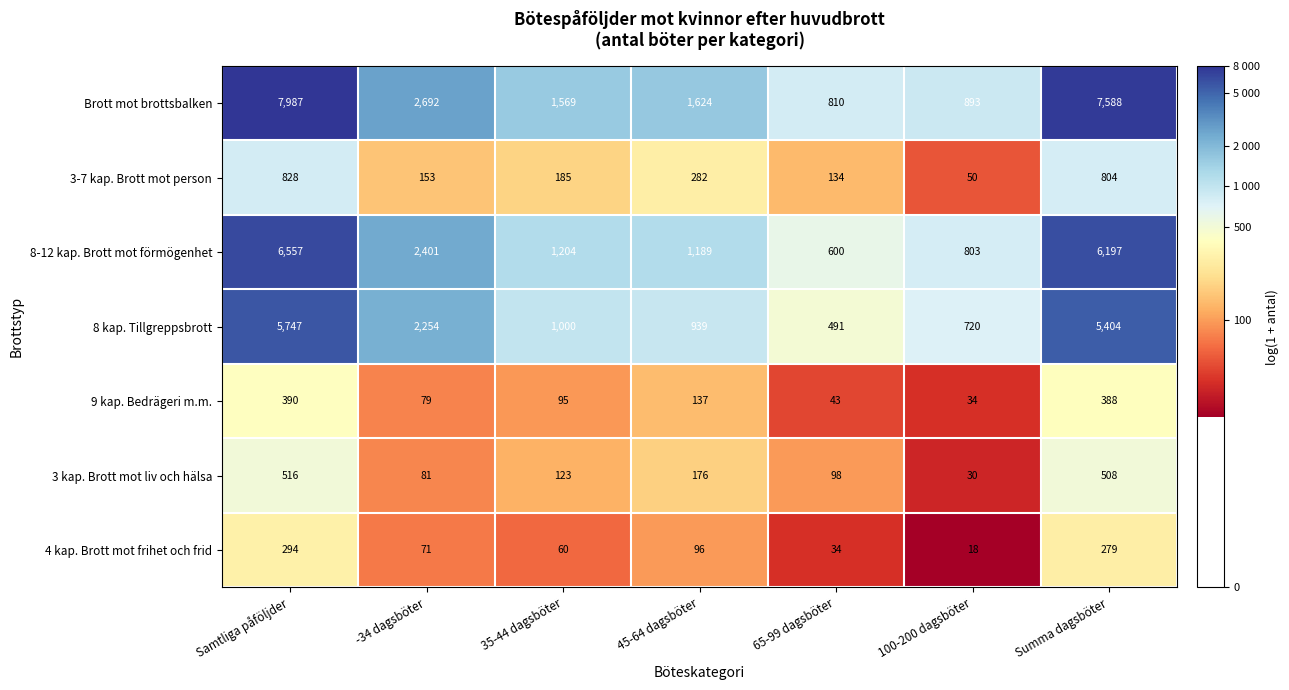

At 35-44 dagsböter, list the series in order from largest to smallest.

Brott mot brottsbalken, 8-12 kap. Brott mot förmögenhet, 8 kap. Tillgreppsbrott, 3-7 kap. Brott mot person, 3 kap. Brott mot liv och hälsa, 9 kap. Bedrägeri m.m., 4 kap. Brott mot frihet och frid